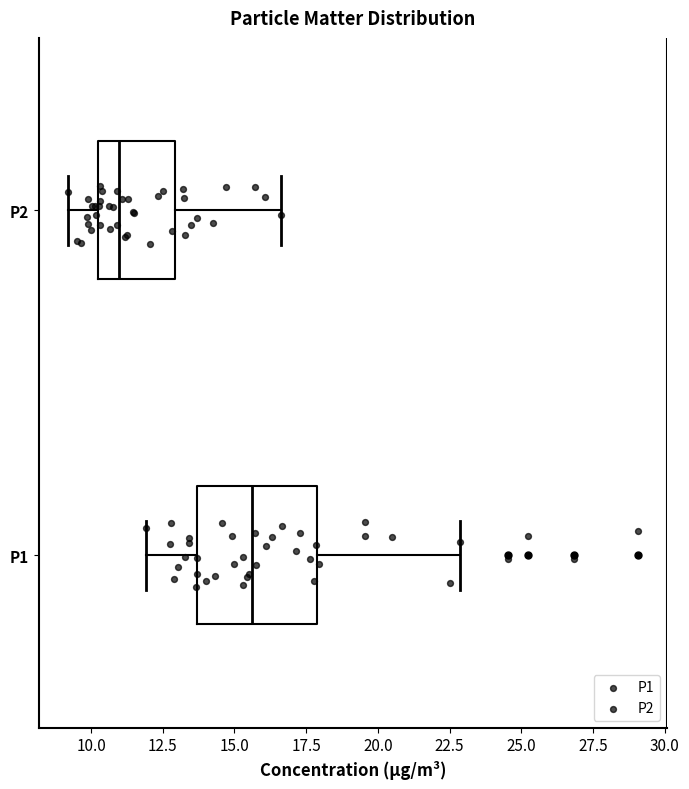

Reading bottom to top, read every box against the x-axis: the position of its median line, the range the box covers, and the ends of its whiskers. The values are not printed on the chart, so give them approximately, as read against the axis.

P1: median 15.5, box 13.5 to 18.0, whiskers 12.0 to 23.0
P2: median 11.0, box 10.0 to 13.0, whiskers 9.0 to 16.5